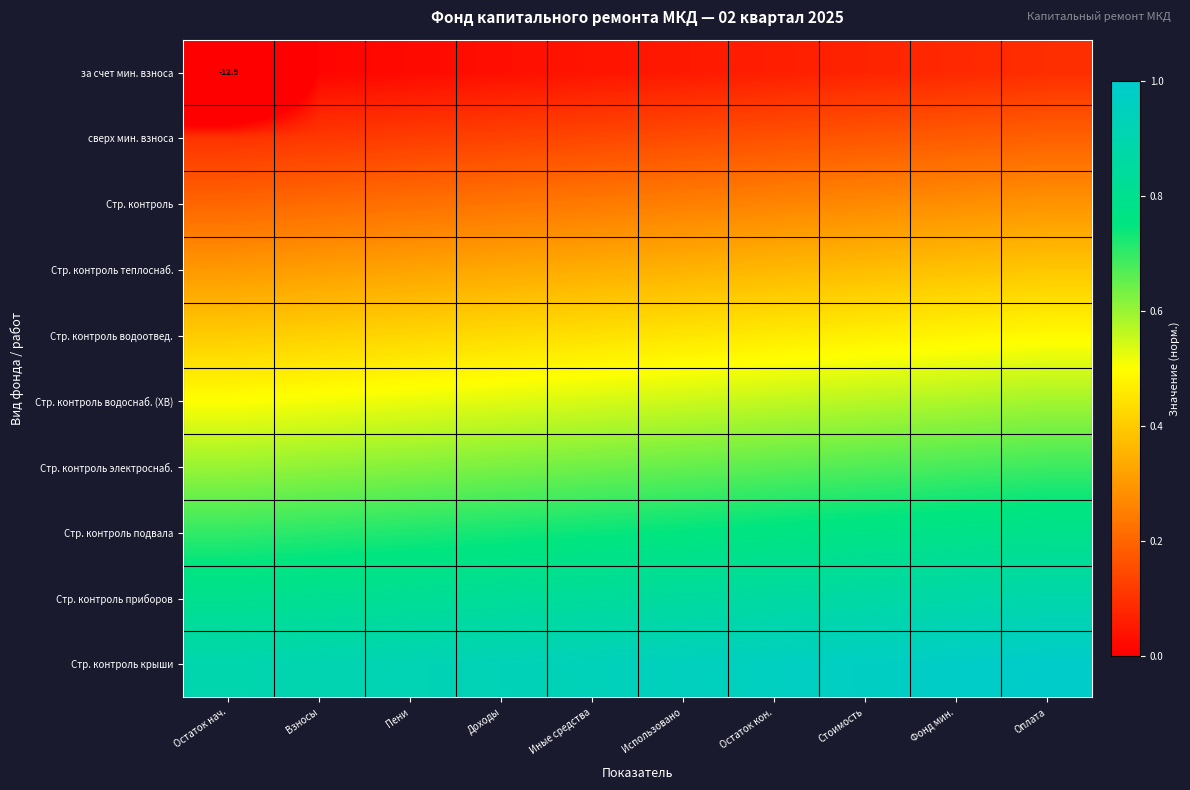

True or false: за счет мин. взноса has a value of 0.1 at Оплата.

True